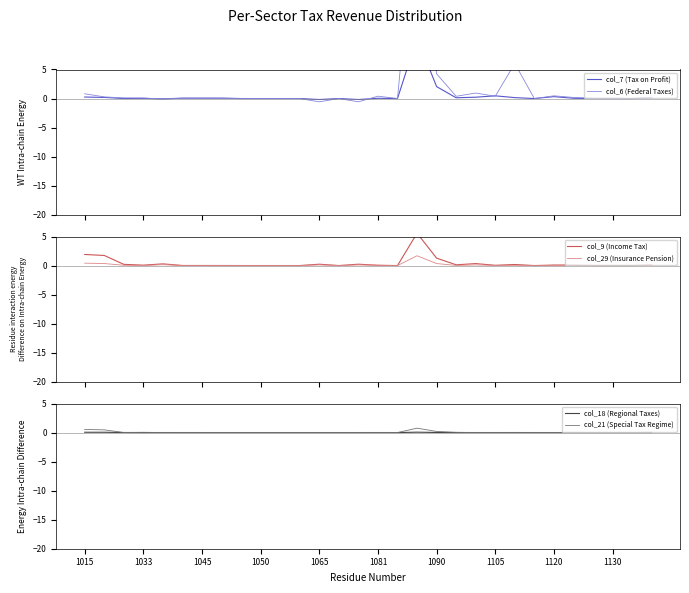

The value of col_21 (Special Tax Regime) at 1105 is 0.0. True or false?

True